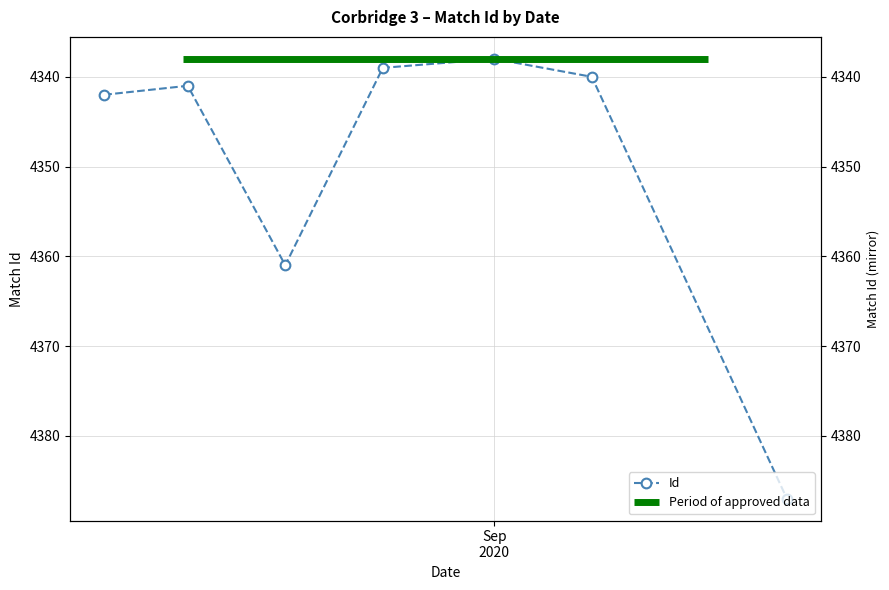

What is the sum of the values at 2020-08-24 and 2020-09-22?

8726